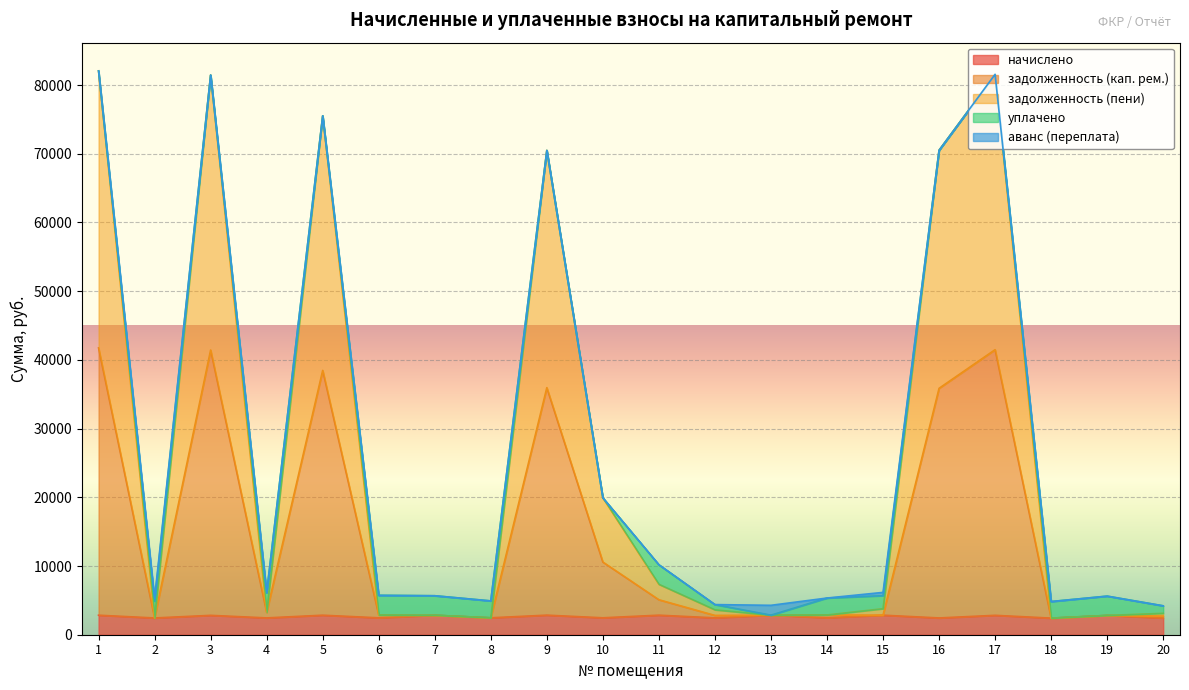

Which category has the lowest value across all series?

18